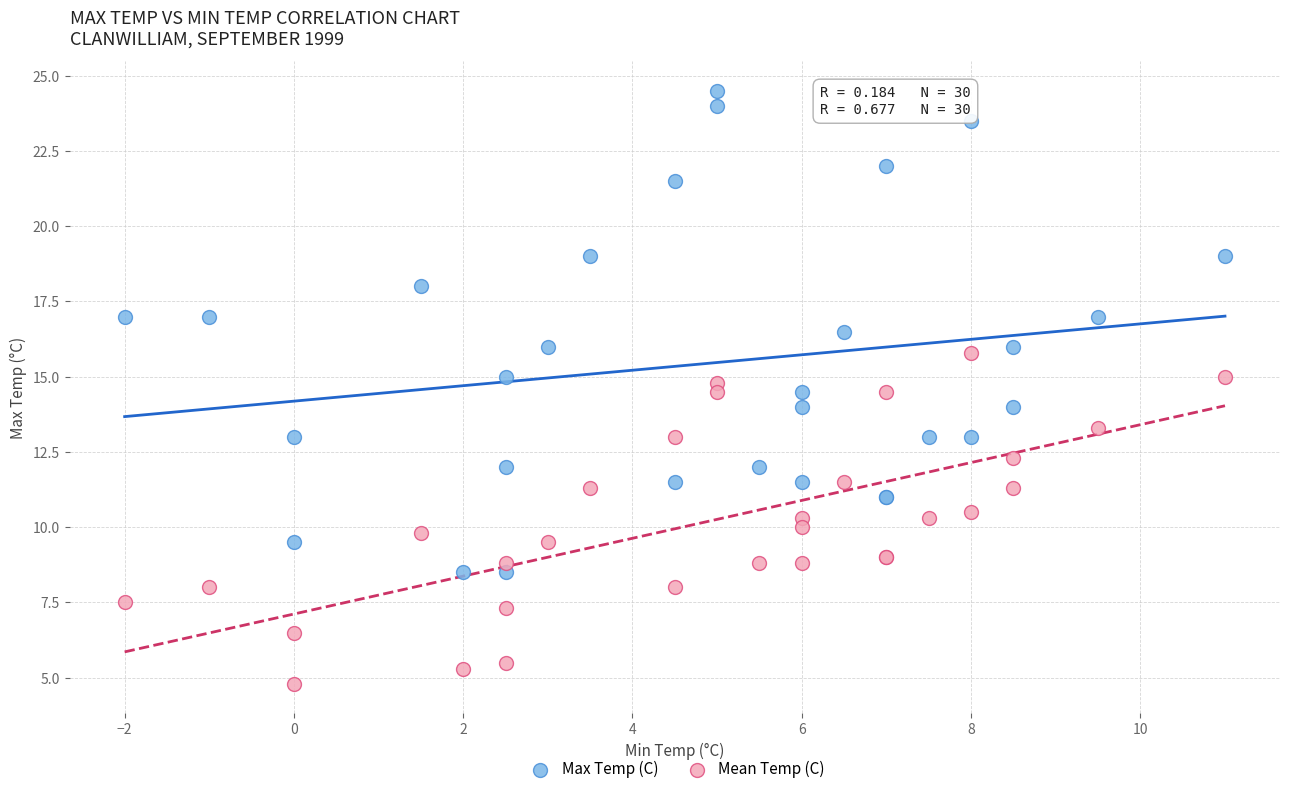

What is the X range (max minus min) for the scatter plot?

13.0